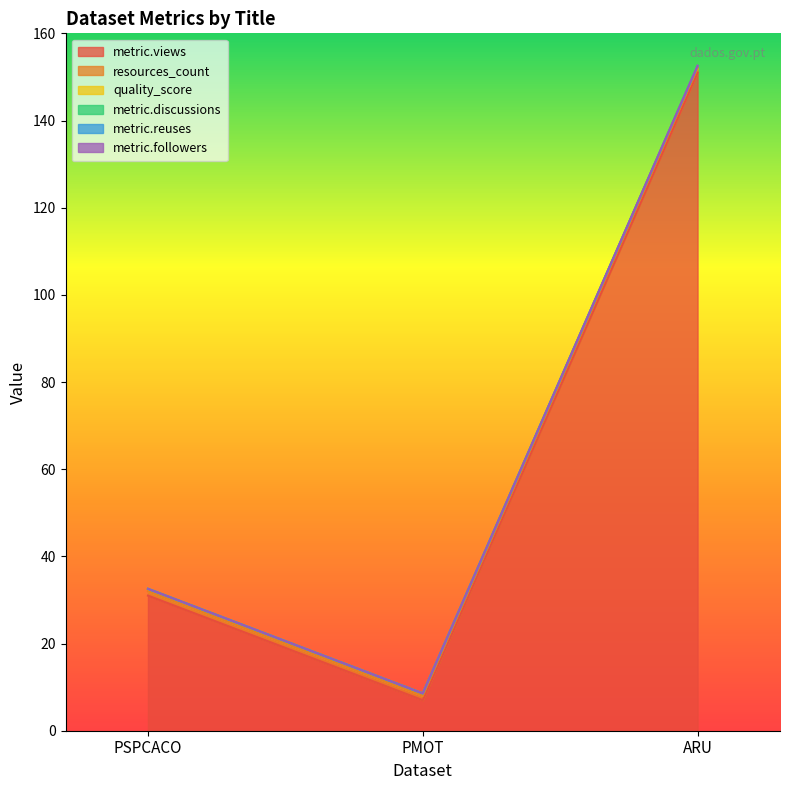

What is the difference between the highest and lowest values at PSPCACO?

31.0